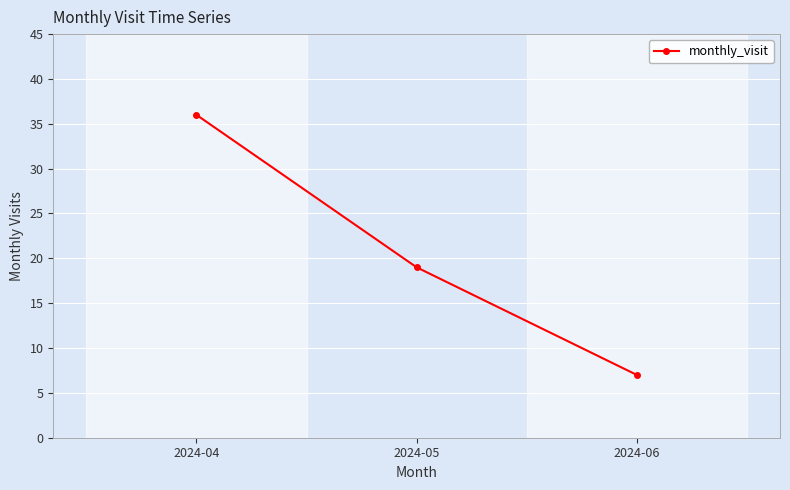

At which label is the value closest to 21?

2024-05